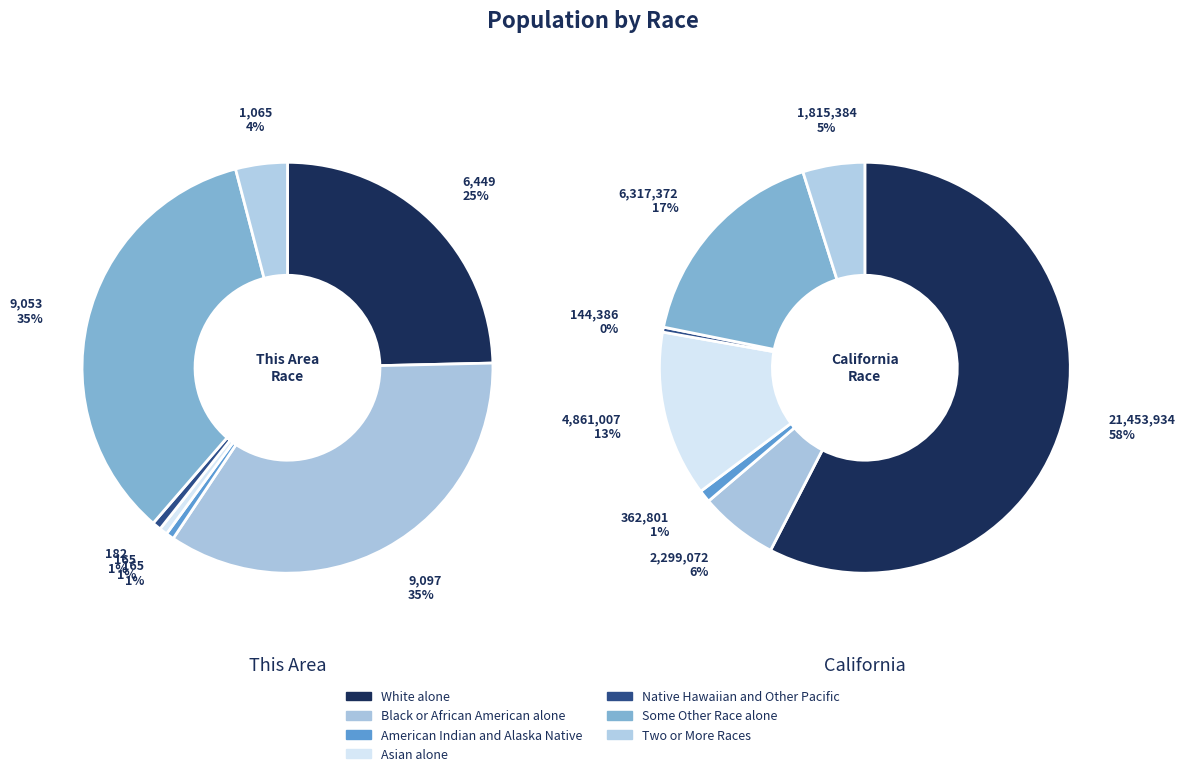

Does Two or More Races represent more than half of the total?

No